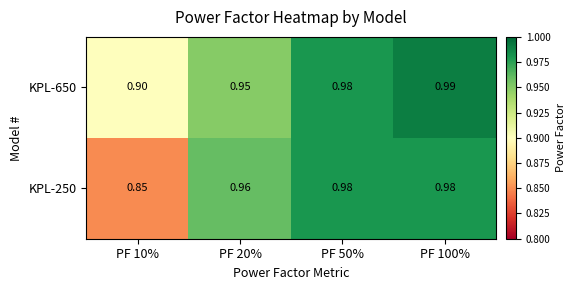

Is the value of KPL-250 at PF 10% greater than the value of KPL-650 at PF 100%?

No